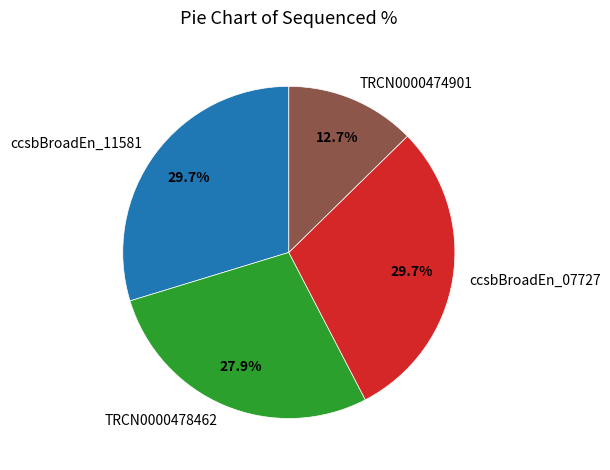

The ccsbBroadEn_11581 slice represents 30% of the pie. True or false?

True